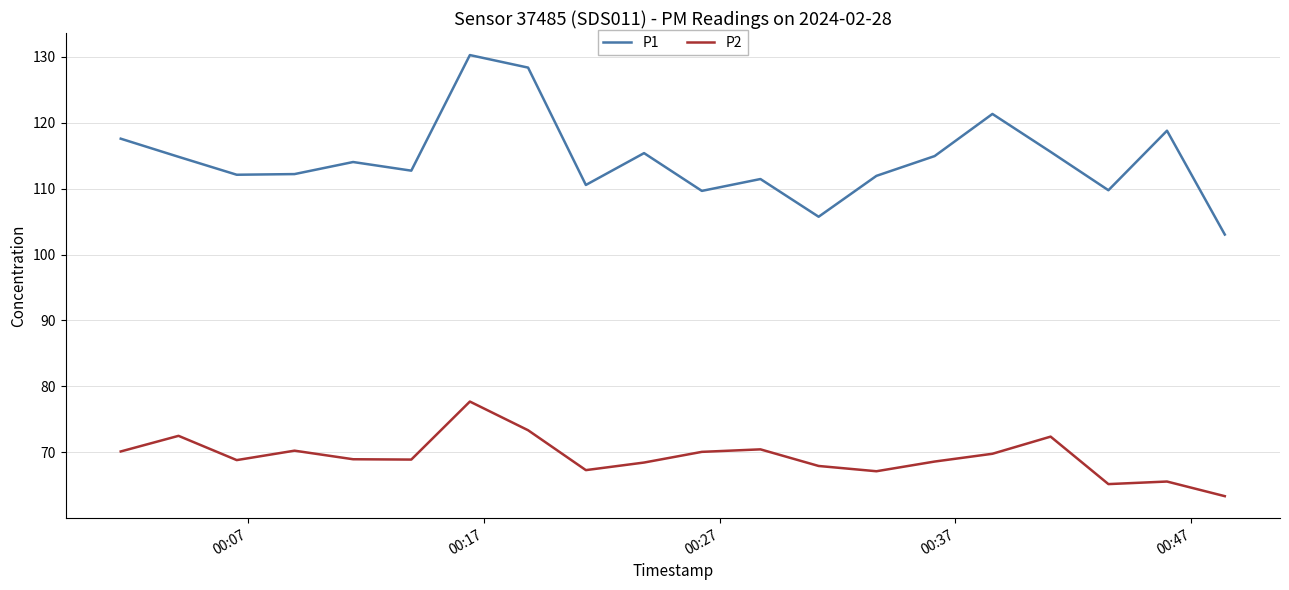

How many categories are shown in the chart?

20